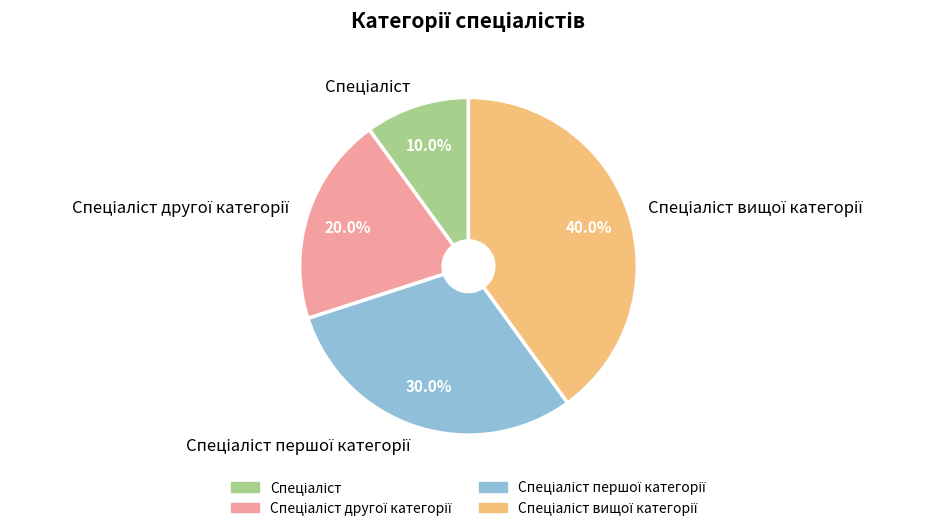

Is there any slice that represents more than half of the pie?

No